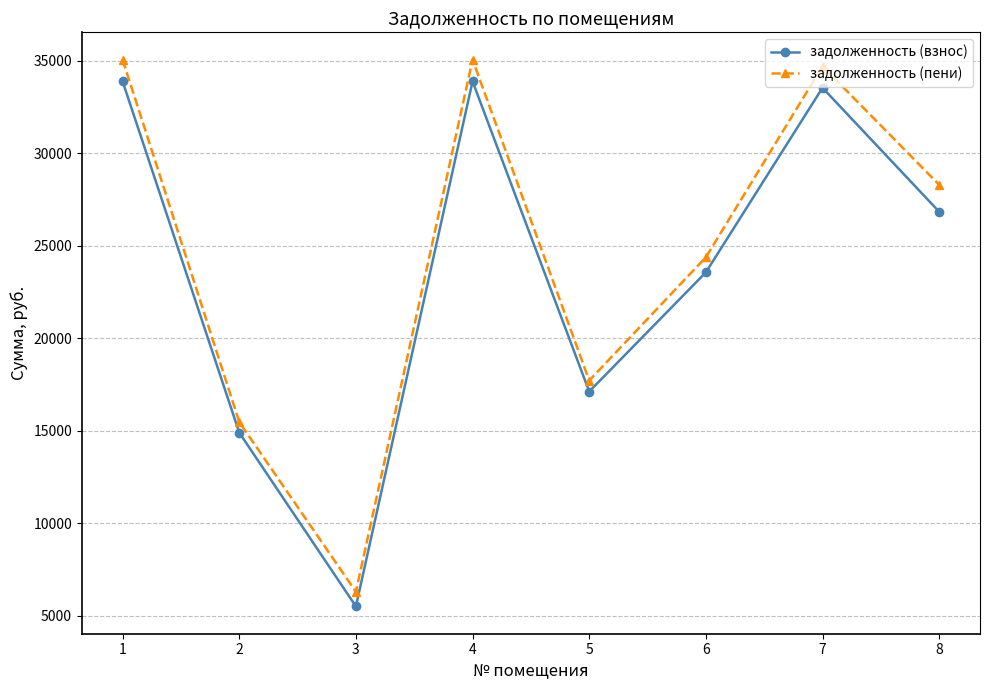

What is the maximum value for задолженность (пени)?

35055.4